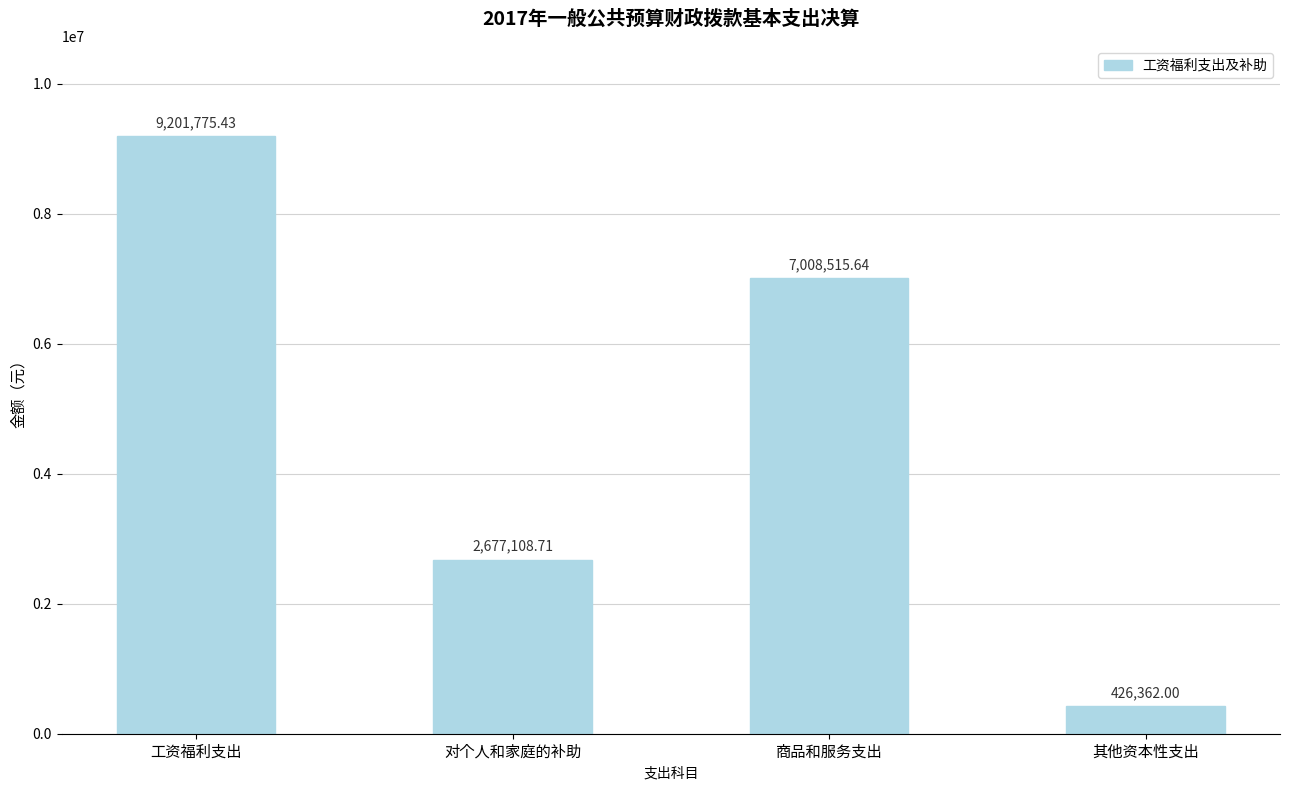

Rank the categories by value from lowest to highest.

其他资本性支出, 对个人和家庭的补助, 商品和服务支出, 工资福利支出